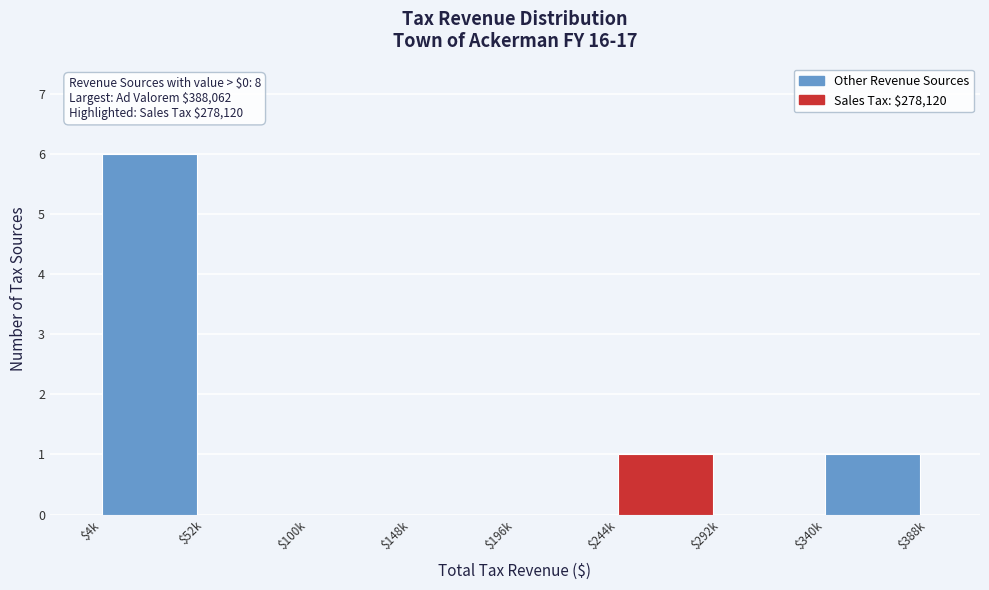

What is the maximum value shown in the chart?

6